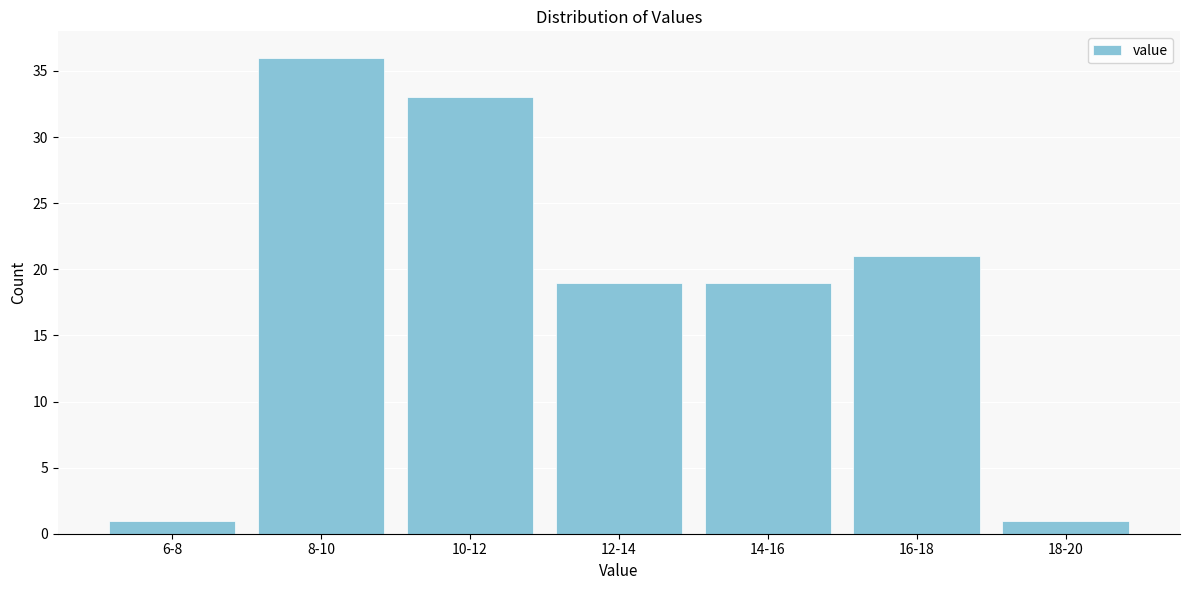

Reading left to right, extract all data points from this chart.

1	36	33	19	19	21	1